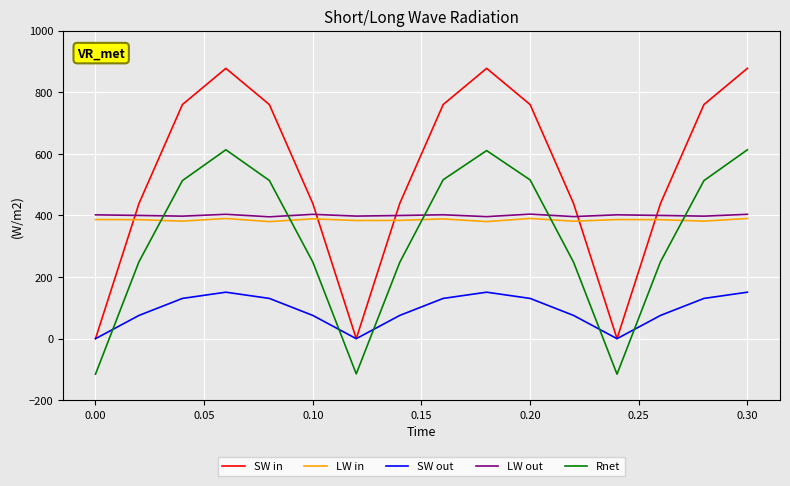

Is this an area chart (filled region under the line)?

No